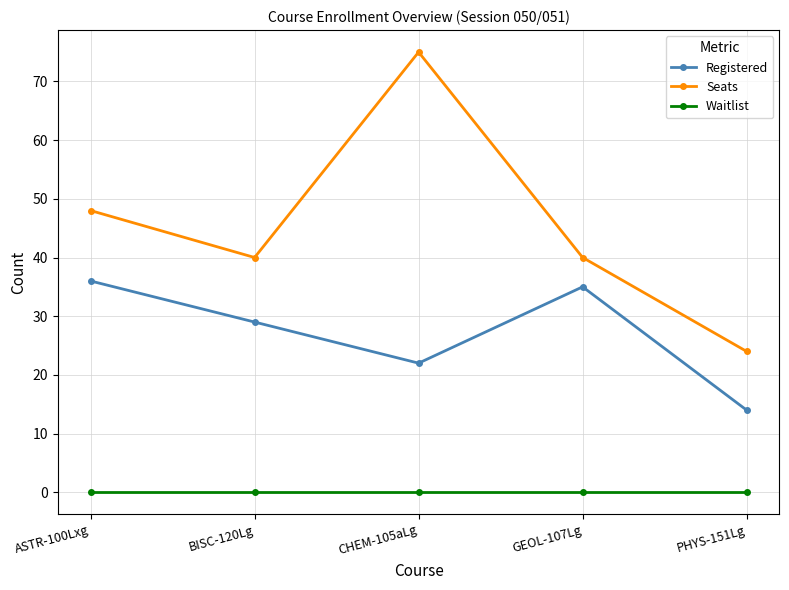

Which series has the largest range (max minus min)?

Seats